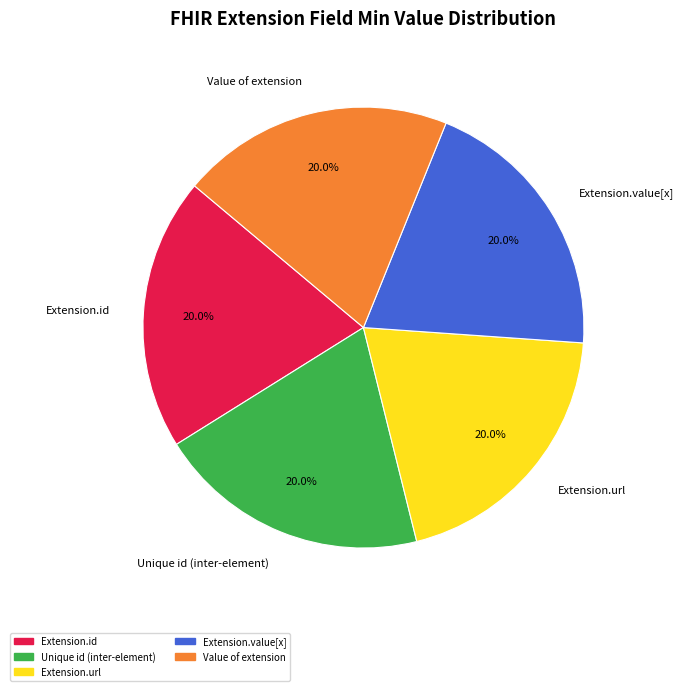

Is Extension.value[x] the majority of the pie?

No